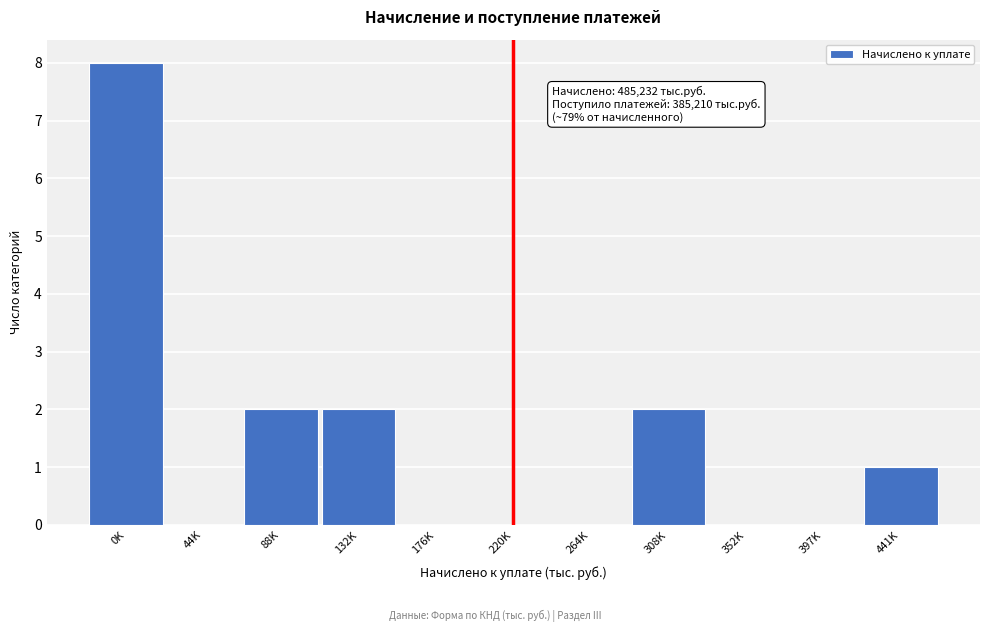

Reading right to left, list all the values displayed in this chart.

441K=1	397K=0	352K=0	308K=2	264K=0	220K=0	176K=0	132K=2	88K=2	44K=0	0K=8